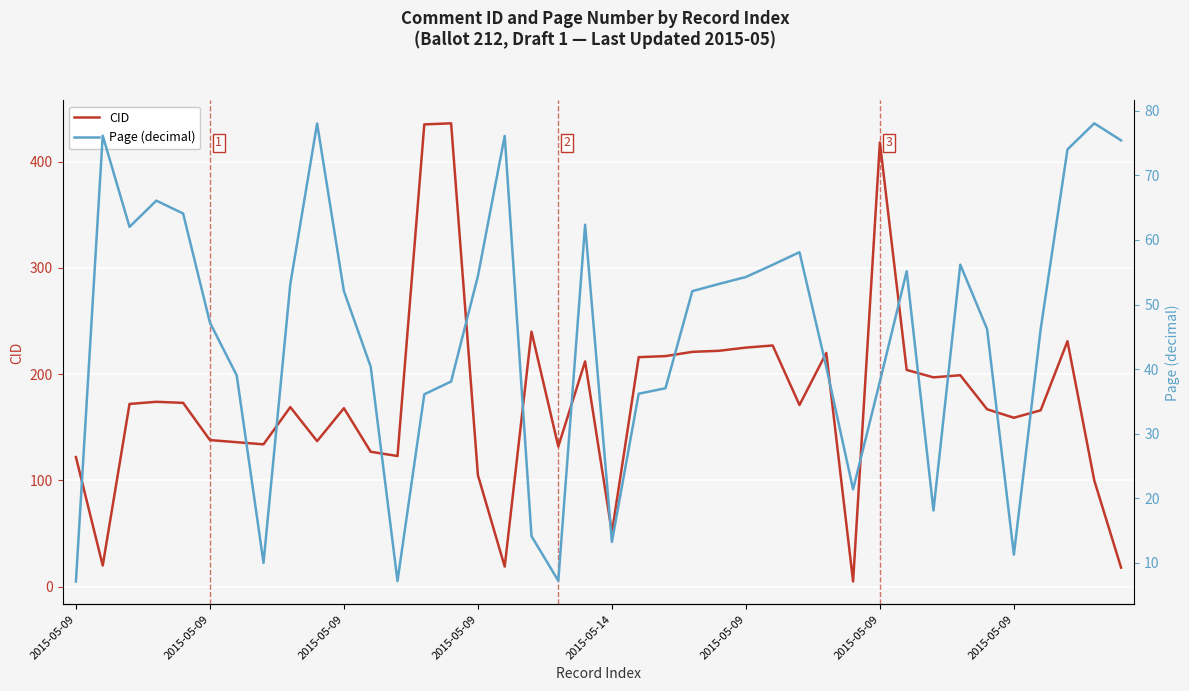

Between 30 and 32, which series saw the biggest shift?

CID